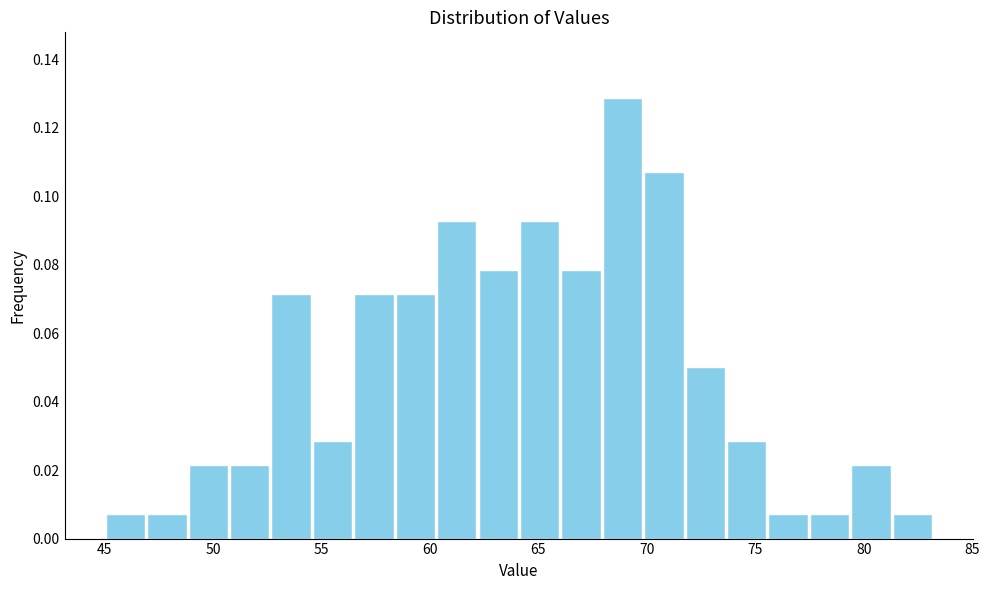

Read against the x-axis, roughly where is the centre of the tallest bar?

69.0